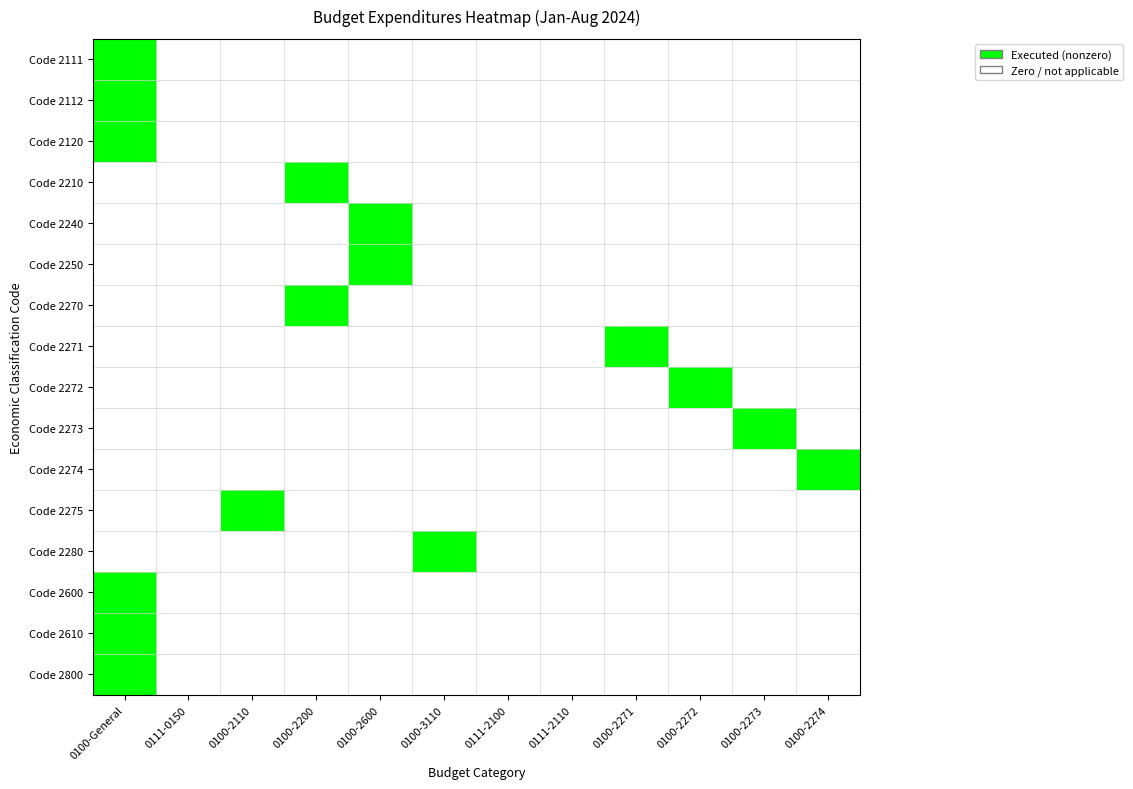

Count the number of data series in this chart.

16